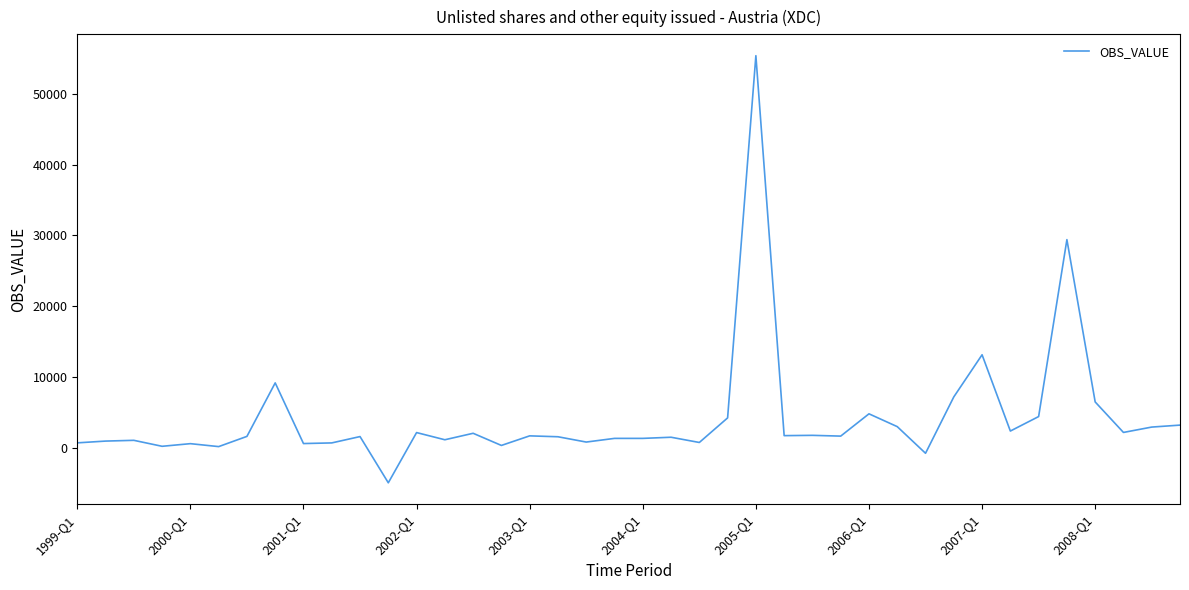

What is the maximum value shown in the chart?

55361